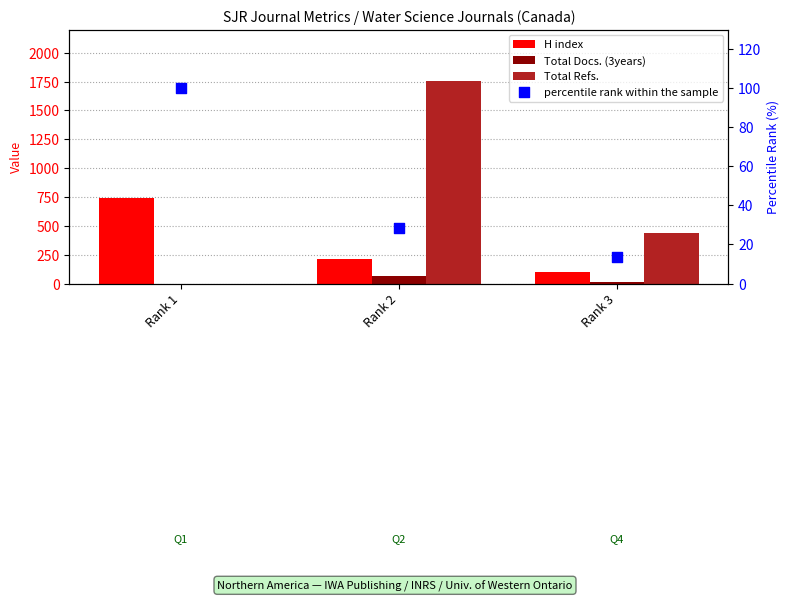

At how many categories does at least one series exceed 1330?

1